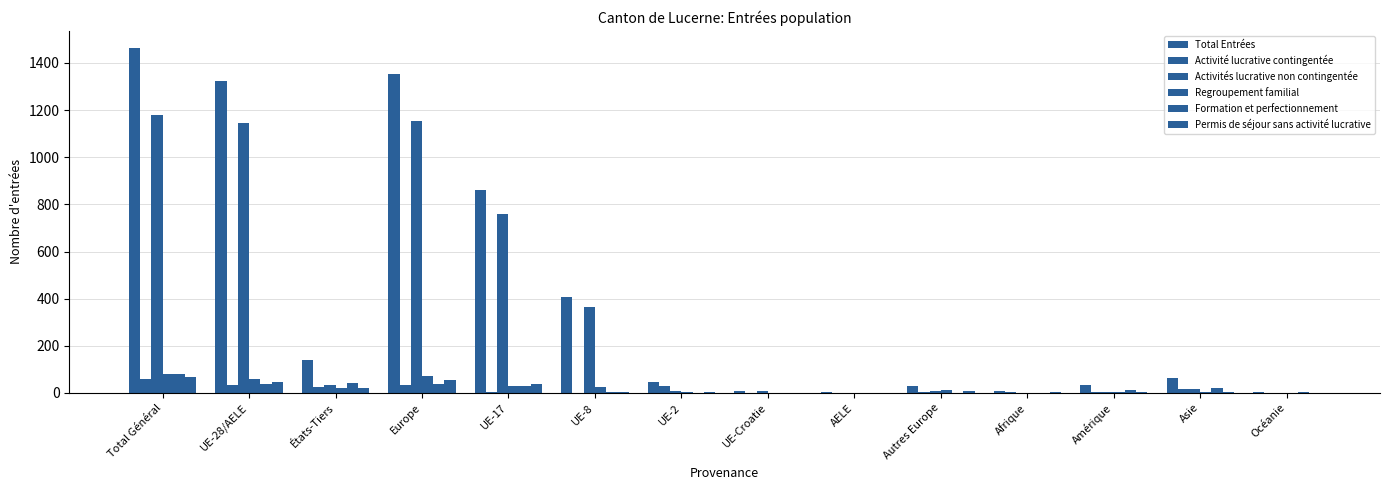

List the series in order of their peak value, lowest first.

Activité lucrative contingentée, Permis de séjour sans activité lucrative, Formation et perfectionnement, Regroupement familial, Activités lucrative non contingentée, Total Entrées